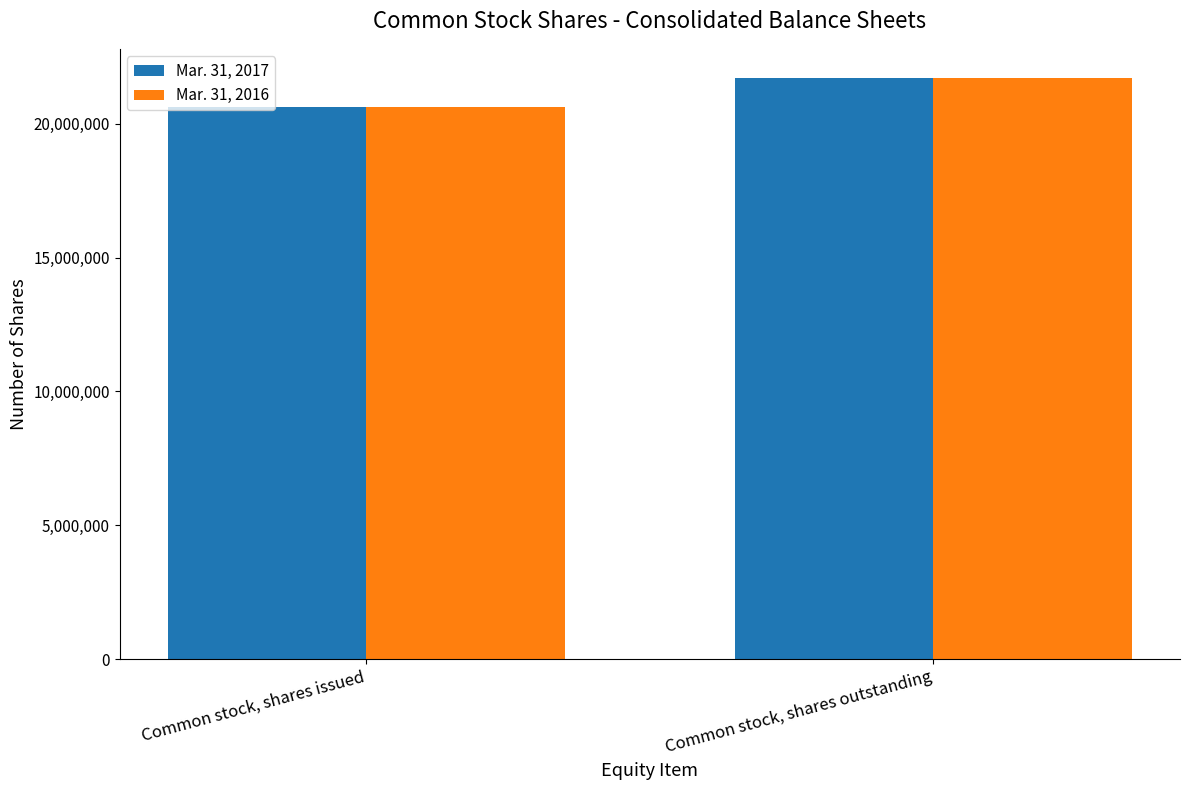

Which label corresponds to the smallest value in the chart?

Common stock, shares issued